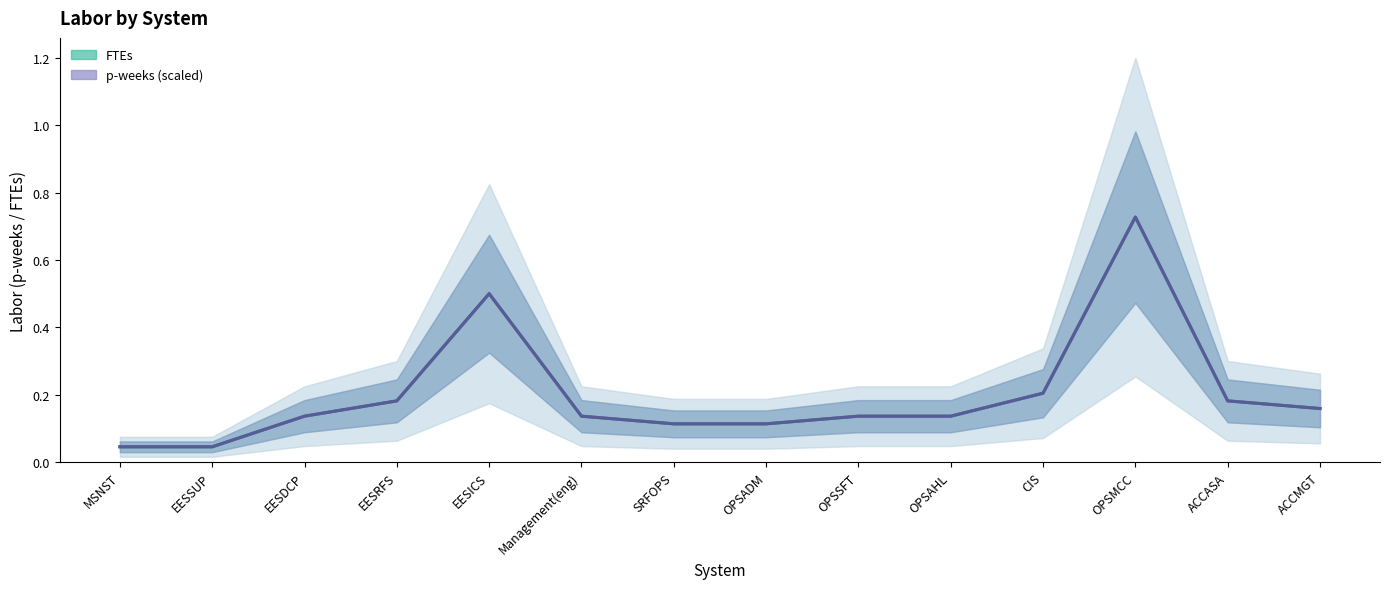

At which category is the sum across all series the highest?

OPSMCC